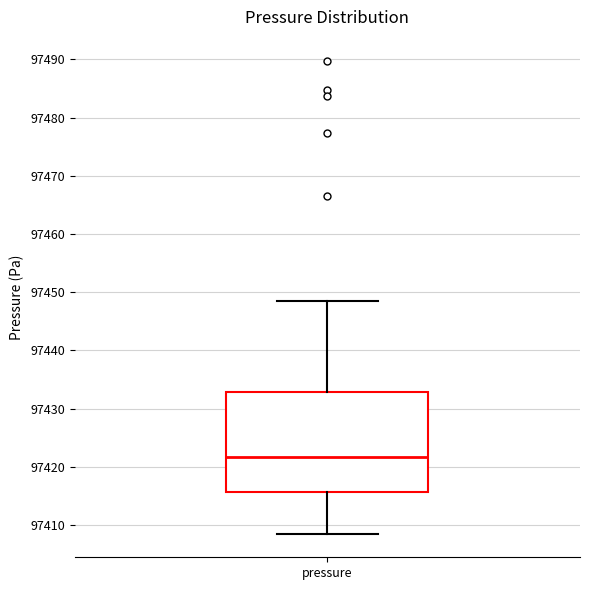

Transcribe this box plot: give where the median line is, the range the box spans, and where the two whiskers end, as read against the y-axis. The values are not printed on the chart, so give them approximately, as read against the axis.

median 97422, box 97416 to 97433, whiskers 97409 to 97448